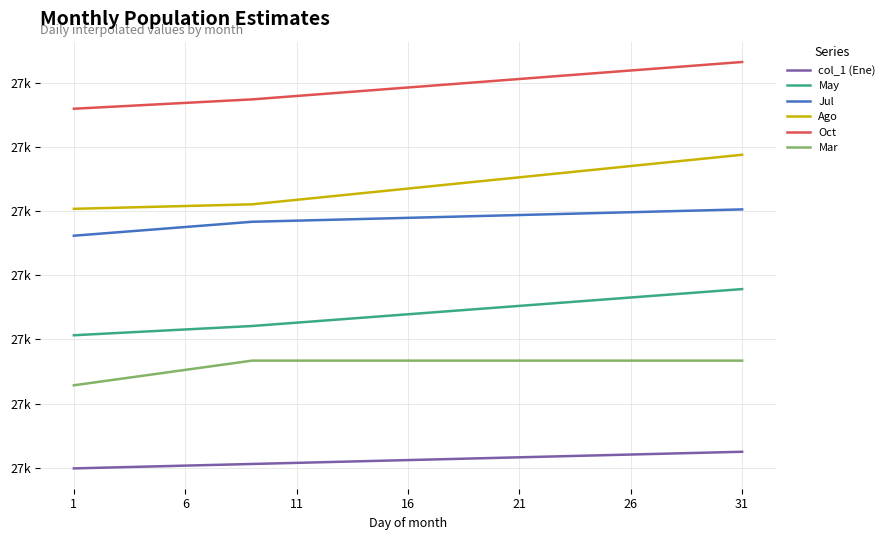

What is the average value of the May series?

27040.1